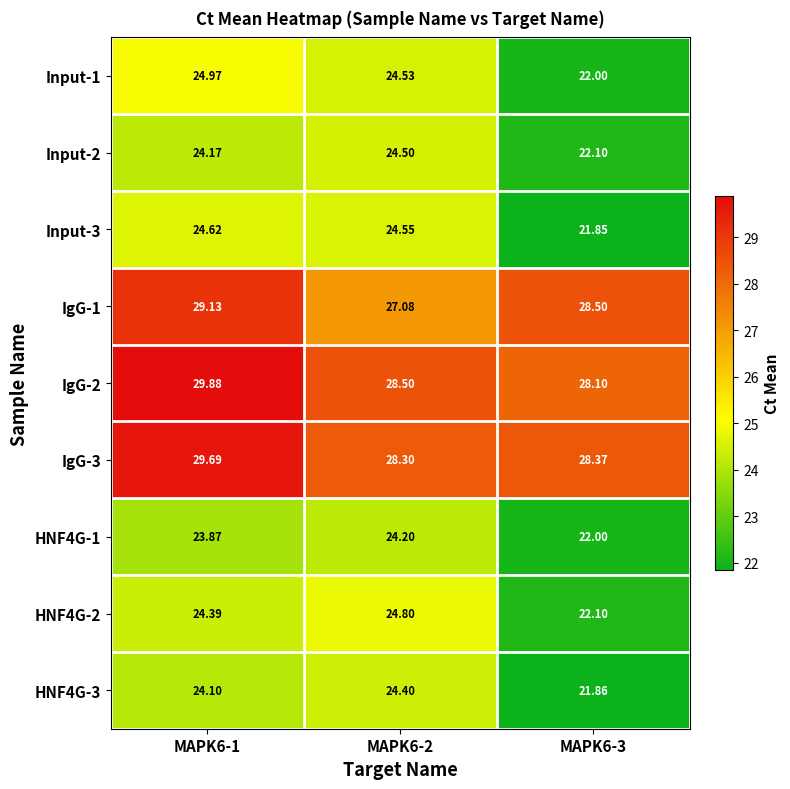

At which category is the sum across all series the highest?

MAPK6-1